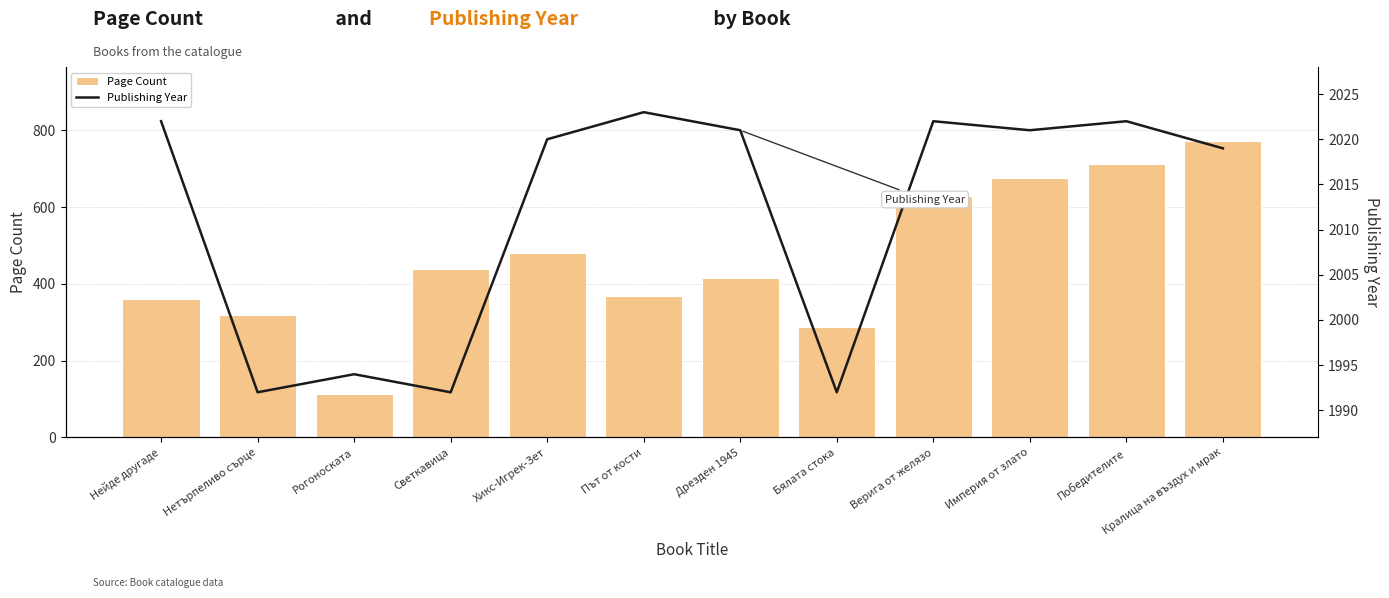

List the series in order of their overall mean, lowest first.

Page Count, Publishing Year